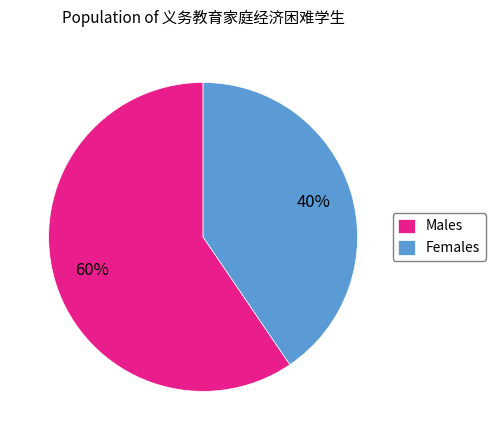

Count the number of slices in the pie.

2